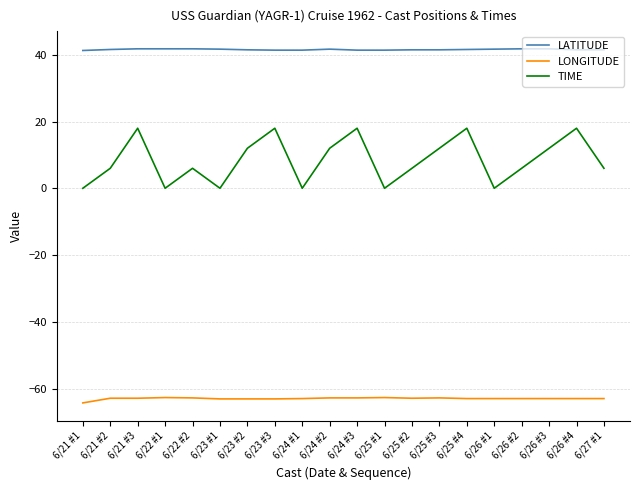

How many lines are shown in the chart?

3